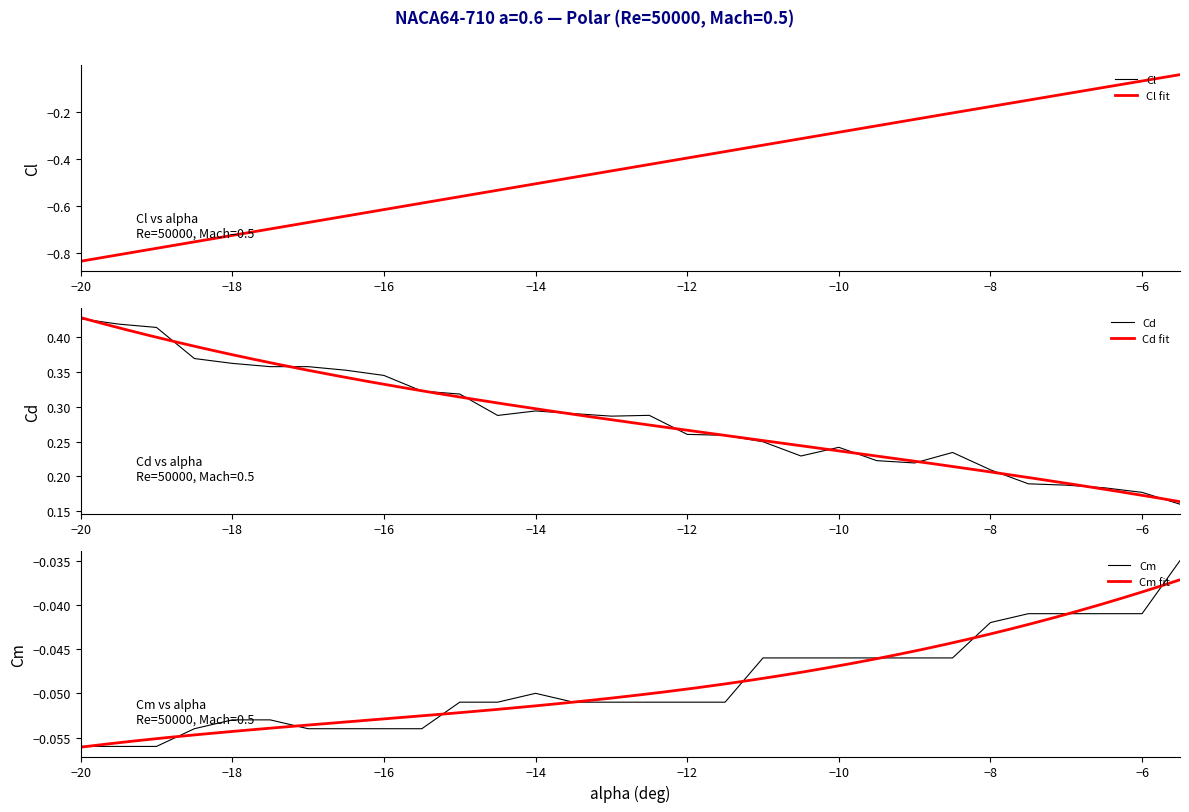

What is the minimum value for Cd?

0.2